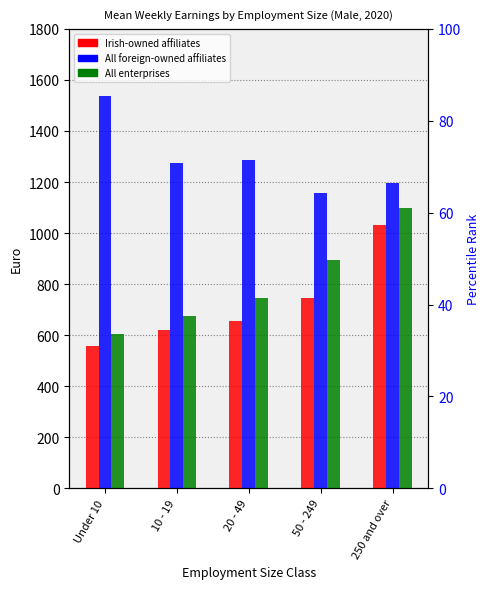

Where does the Irish-owned affiliates series first go above 654?

20 - 49